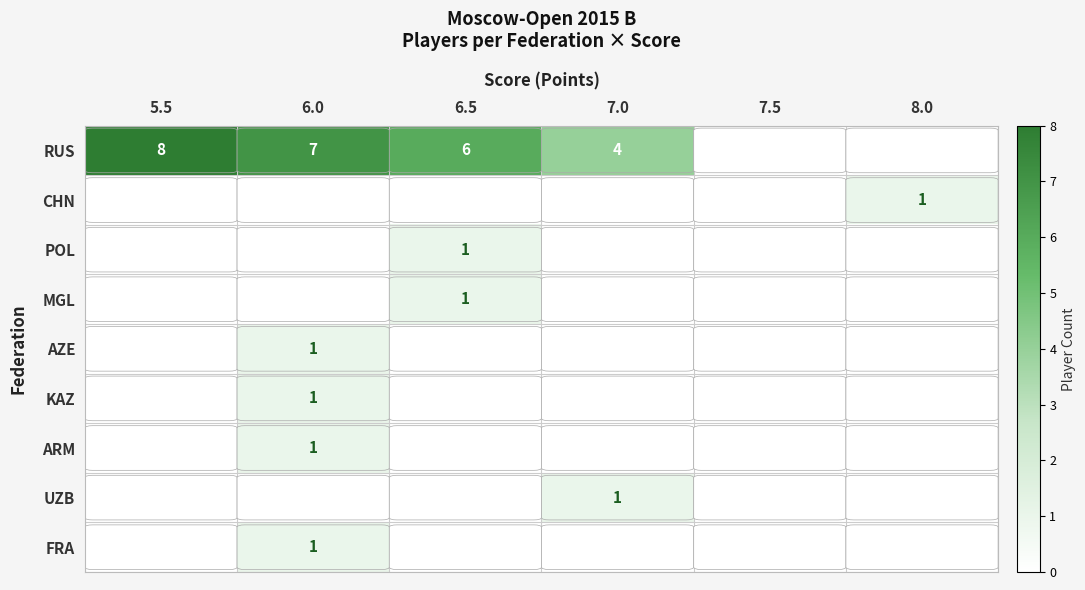

The RUS series shows 4 at 7.0. True or false?

True